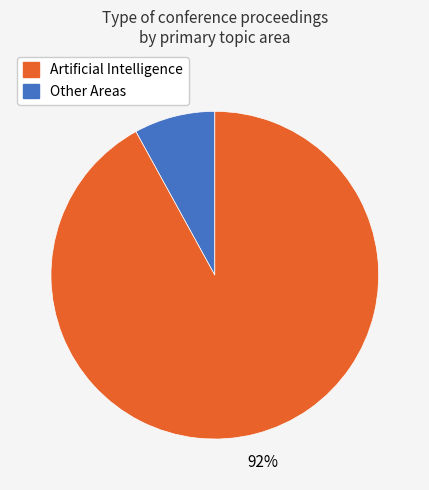

How many segments does this pie chart have?

2